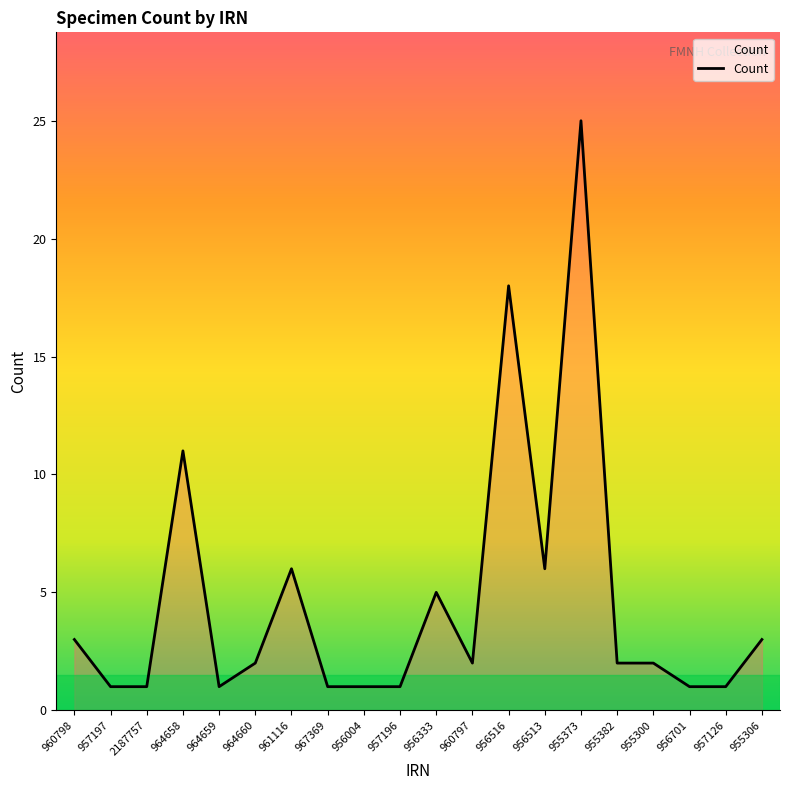

Reading right to left, what are all the values shown in this chart?

955306=3	957126=1	956701=1	955300=2	955382=2	955373=25	956513=6	956516=18	960797=2	956333=5	957196=1	956004=1	967369=1	961116=6	964660=2	964659=1	964658=11	2187757=1	957197=1	960798=3